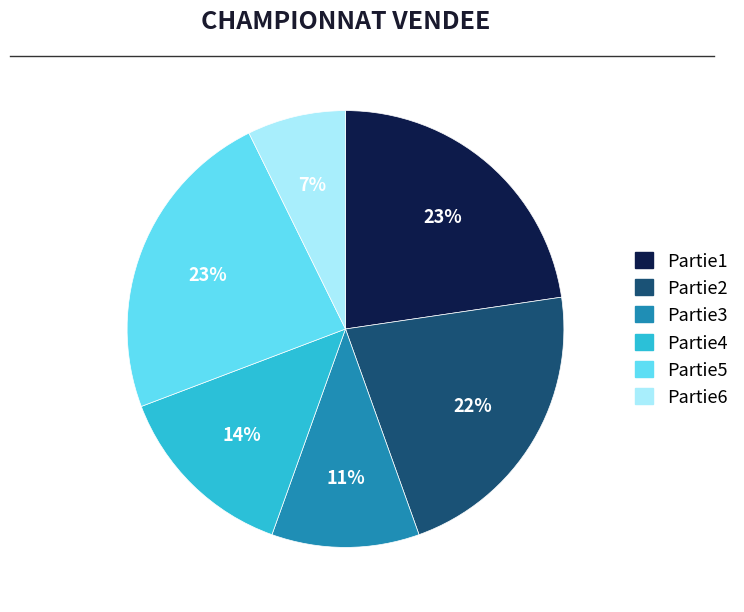

Combined, do Partie4 and Partie1 account for over 50%?

No